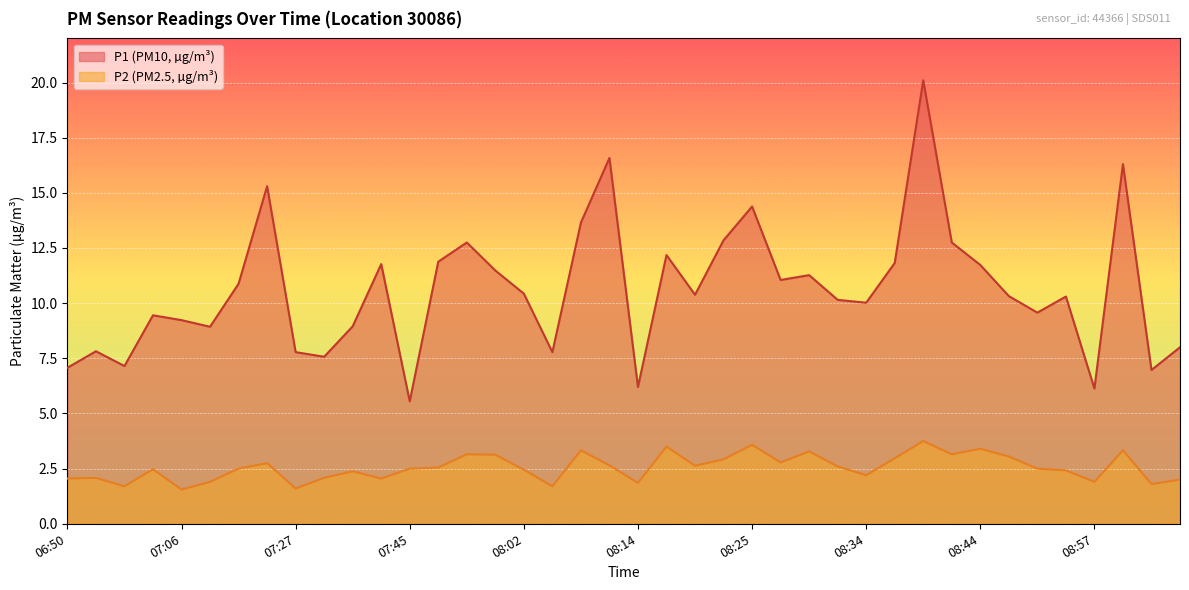

What is the label of the 17th point from the right?

08:22